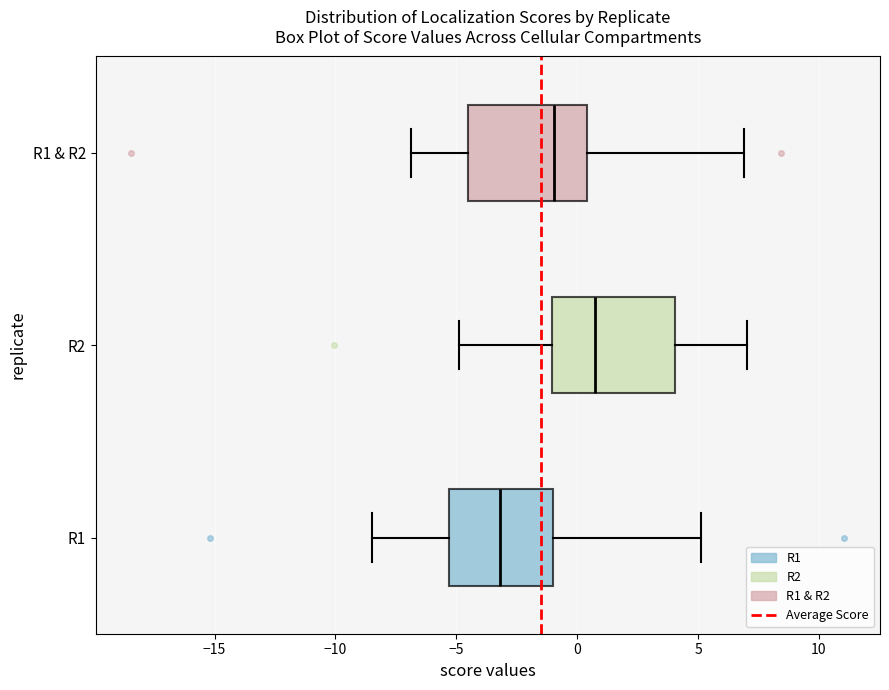

Reading bottom to top, read every box against the x-axis: the position of its median line, the range the box covers, and the ends of its whiskers. The values are not printed on the chart, so give them approximately, as read against the axis.

R1: median -3.0, box -5.5 to -1.0, whiskers -8.5 to 5.0
R2: median 1.0, box -1.0 to 4.0, whiskers -5.0 to 7.0
R1 & R2: median -1.0, box -4.5 to 0.5, whiskers -7.0 to 7.0